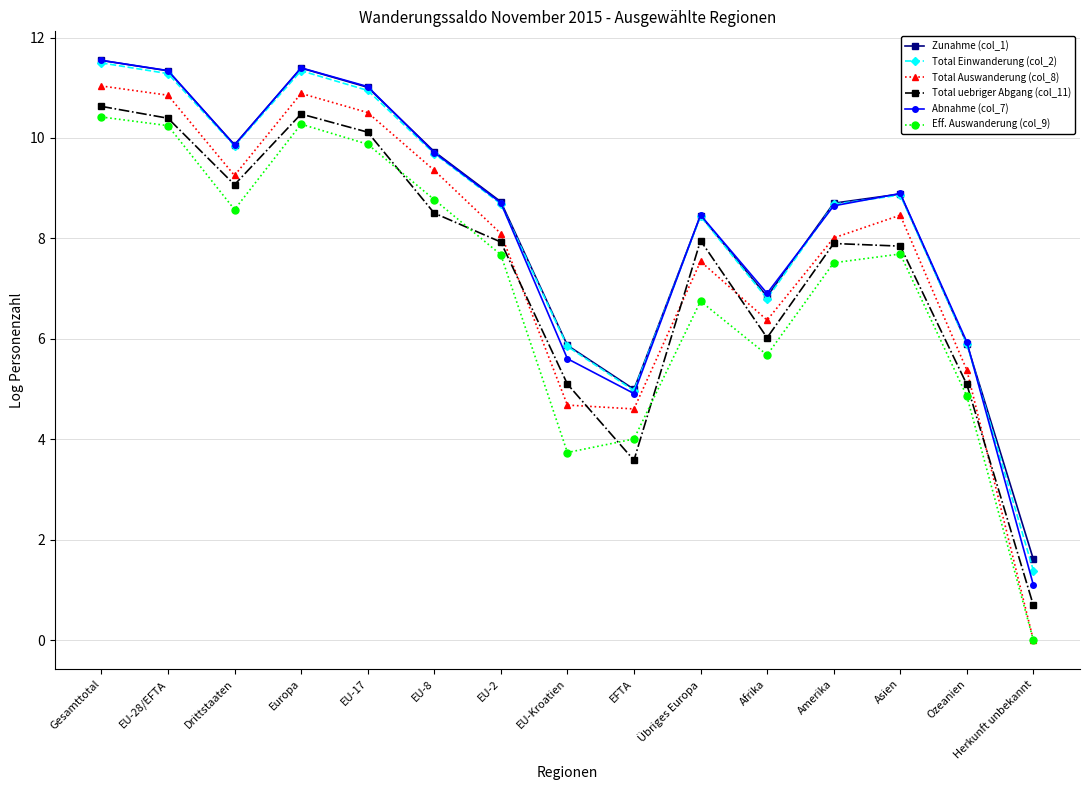

True or false: Total uebriger Abgang (col_11) and Zunahme (col_1) cross at least once.

False